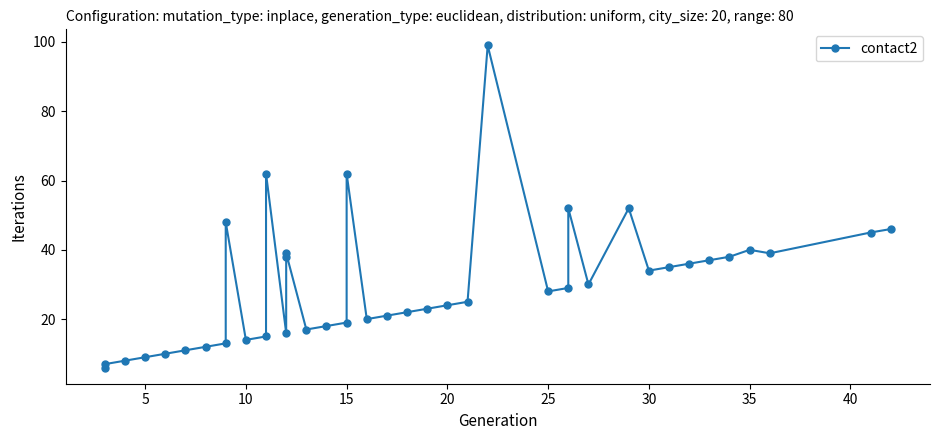

How many lines are shown in the chart?

1